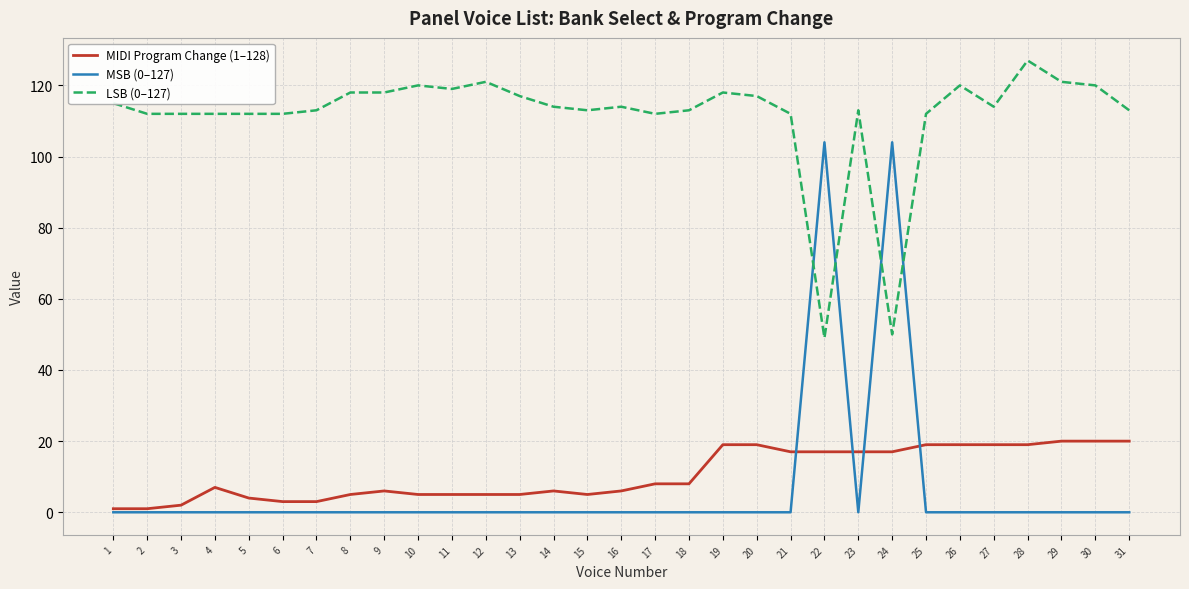

Which category has the highest value across all series?

28